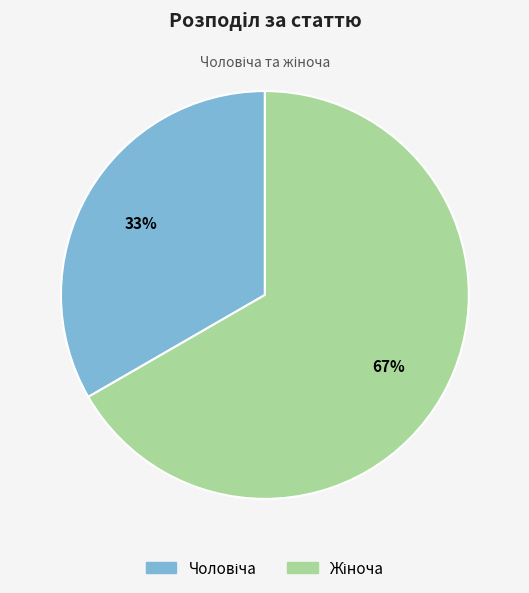

To the nearest percent, what is the average slice percentage?

50%